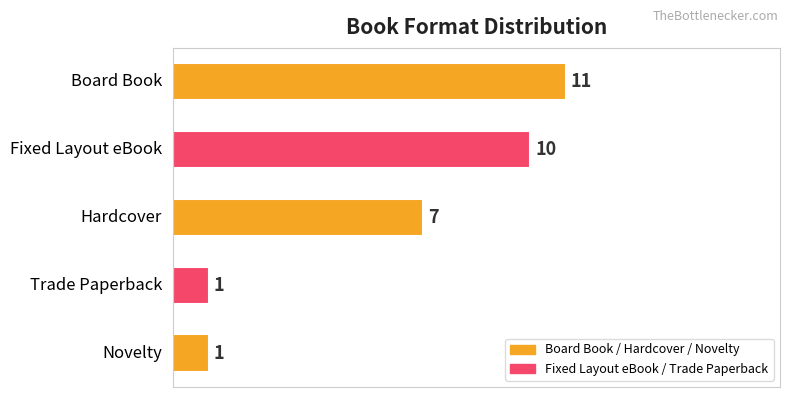

Are the bars grouped side by side (vs. stacked)?

No